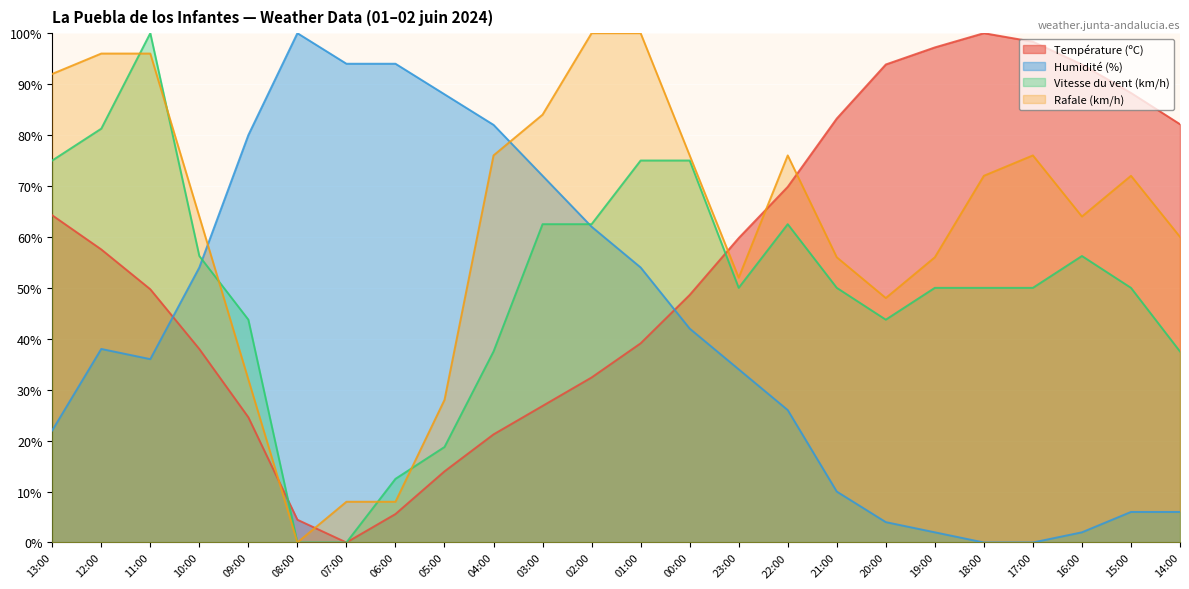

At 23:00, list the series in order from largest to smallest.

Température (ºC), Rafale (km/h), Vitesse du vent (km/h), Humidité (%)